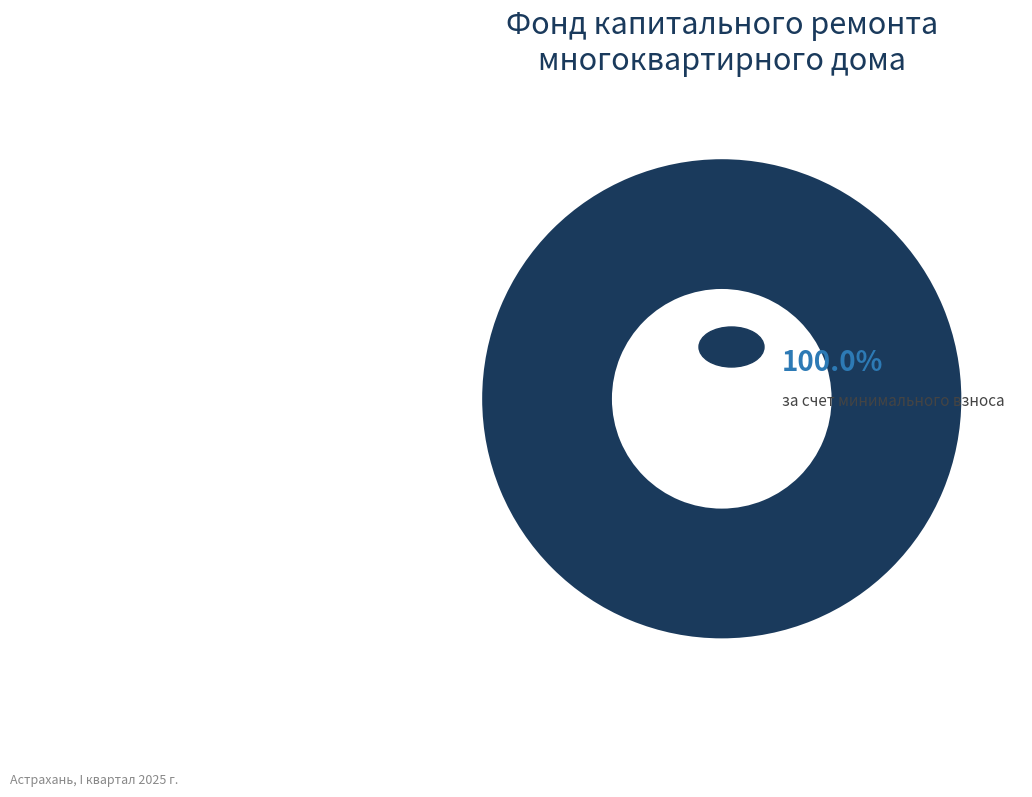

Rank the categories by value from lowest to highest.

за счет минимального взноса